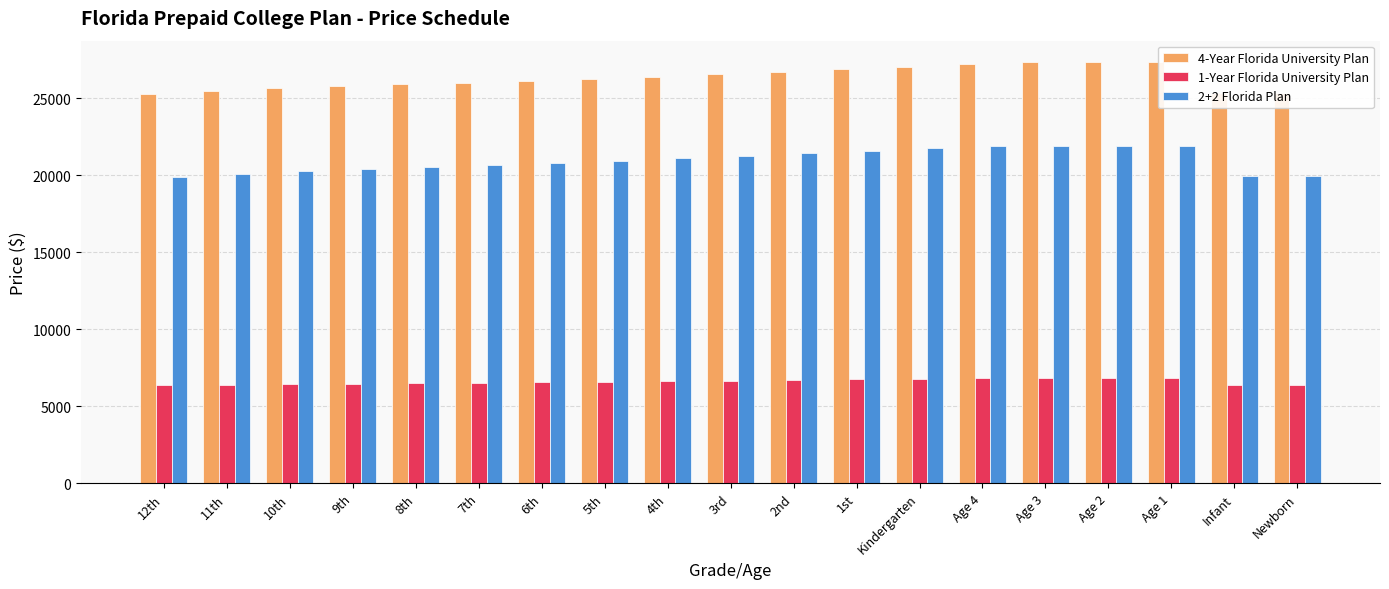

What is the maximum value for 1-Year Florida University Plan?

6850.3